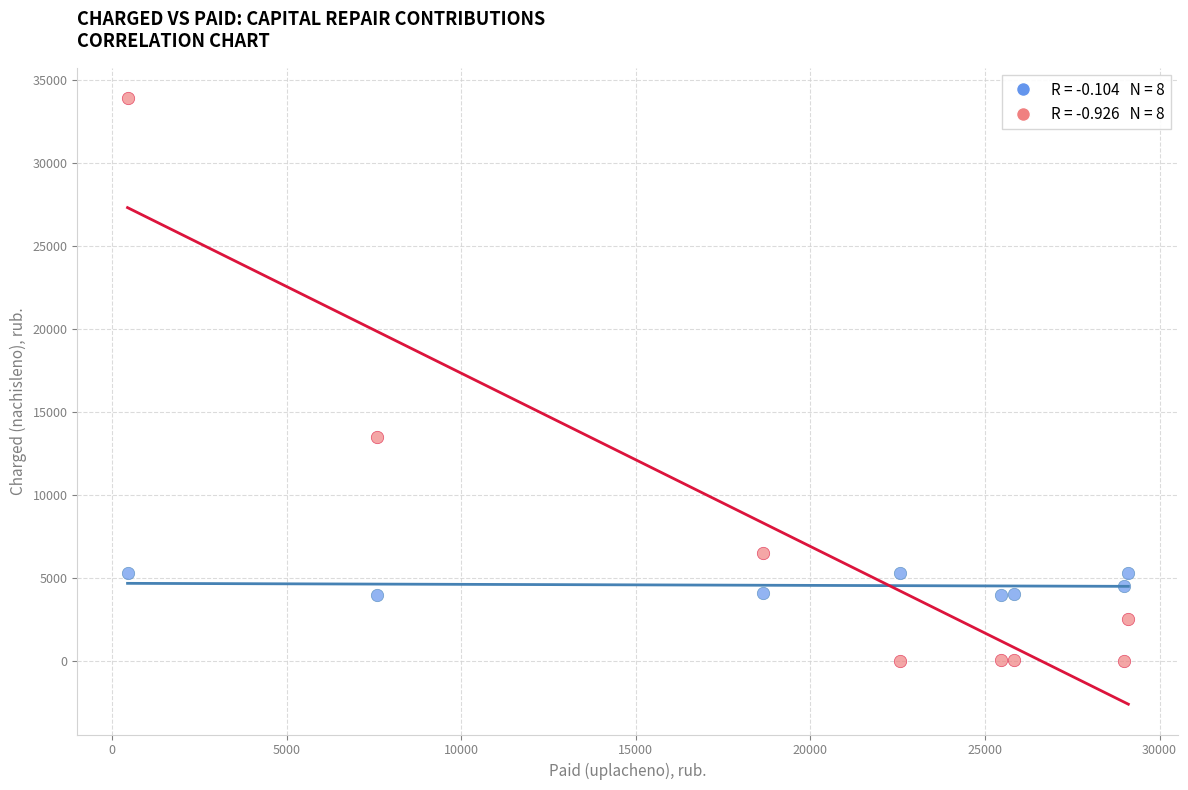

Across all data points, what is the range of Y values (max minus min)?

33884.4